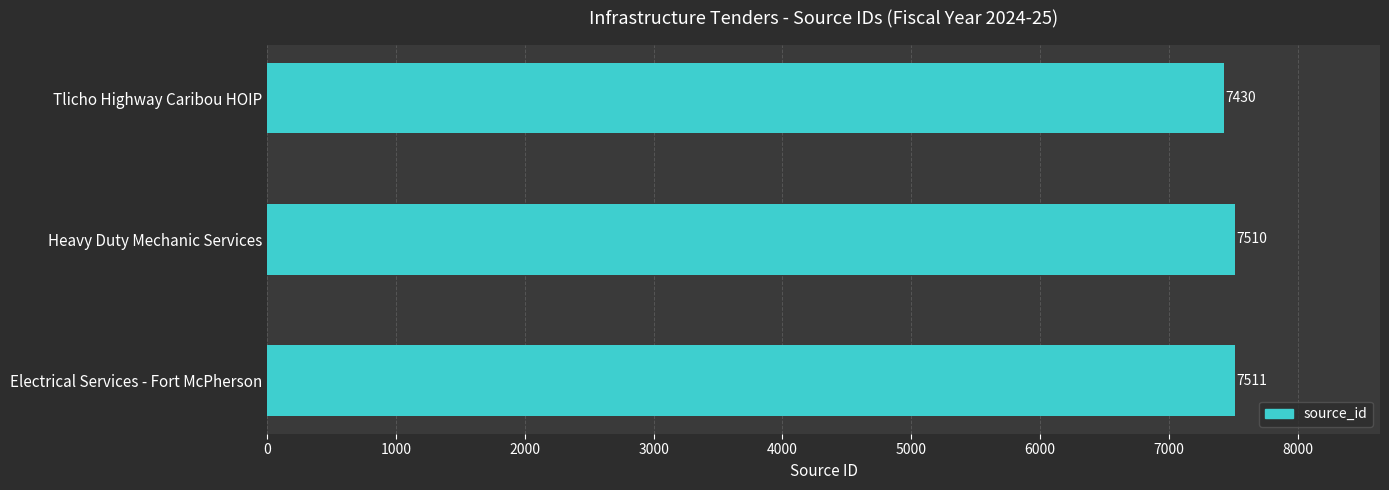

How many distinct data groups are displayed?

1